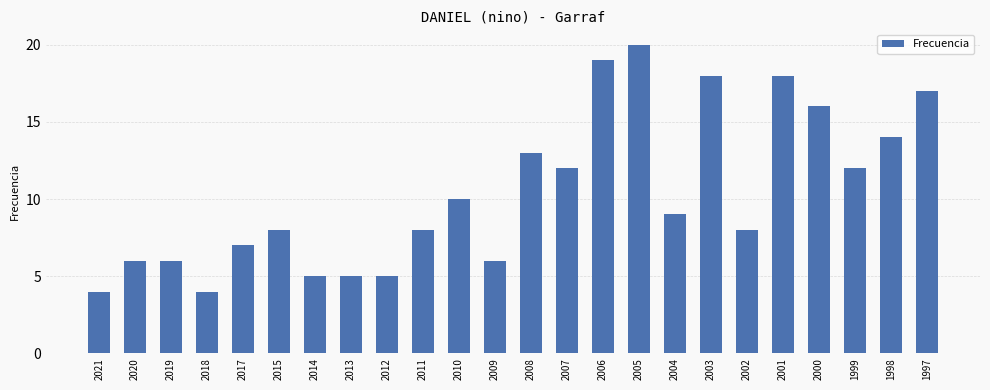

The chart shows a value of 18 at 2003. True or false?

True